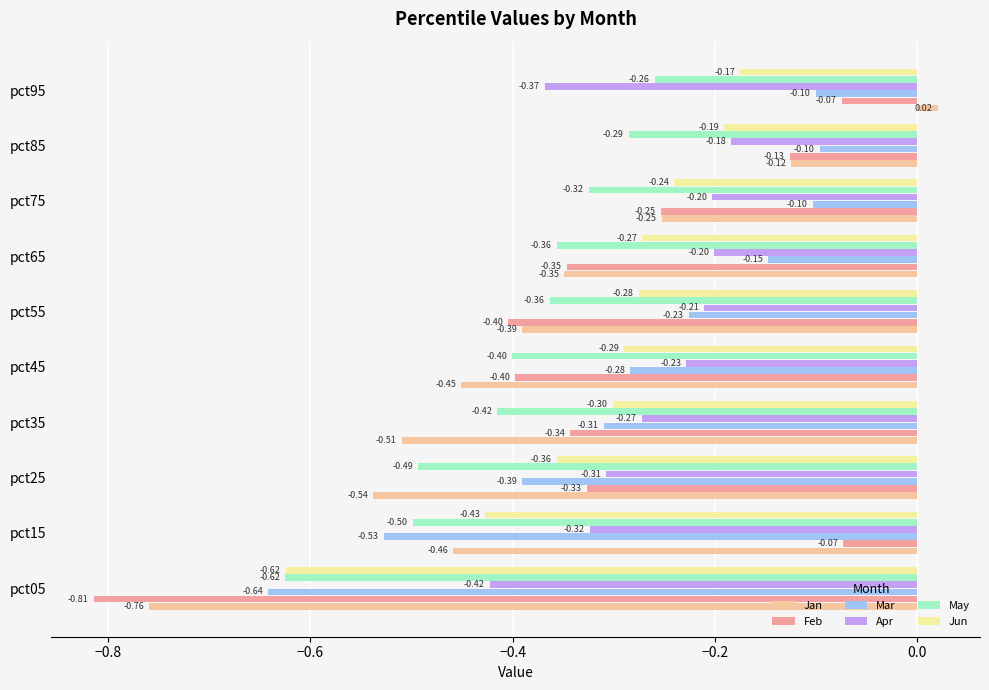

What is the value of the May bar at the 3rd from the left?

-0.5